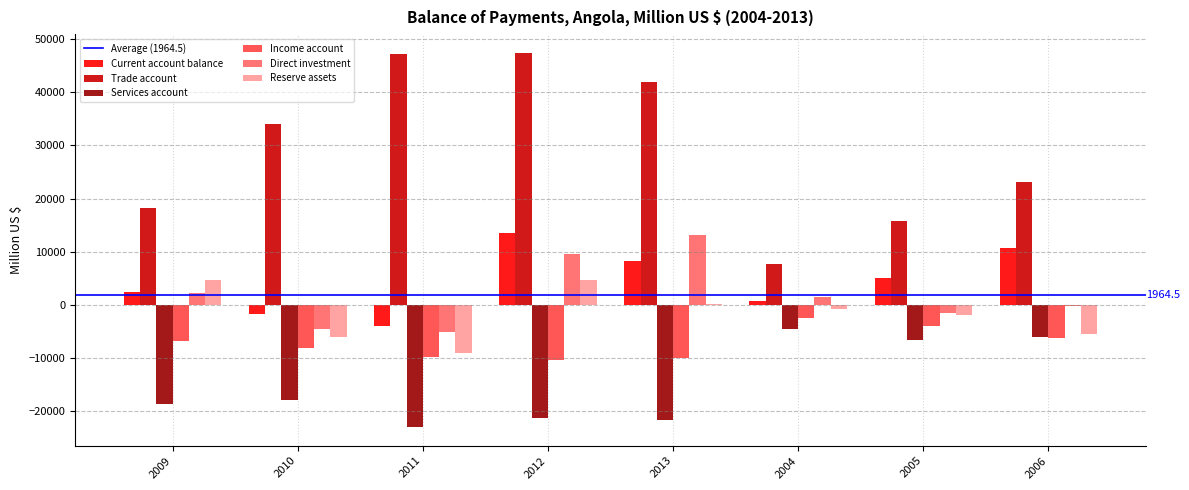

How many groups of bars are there?

8